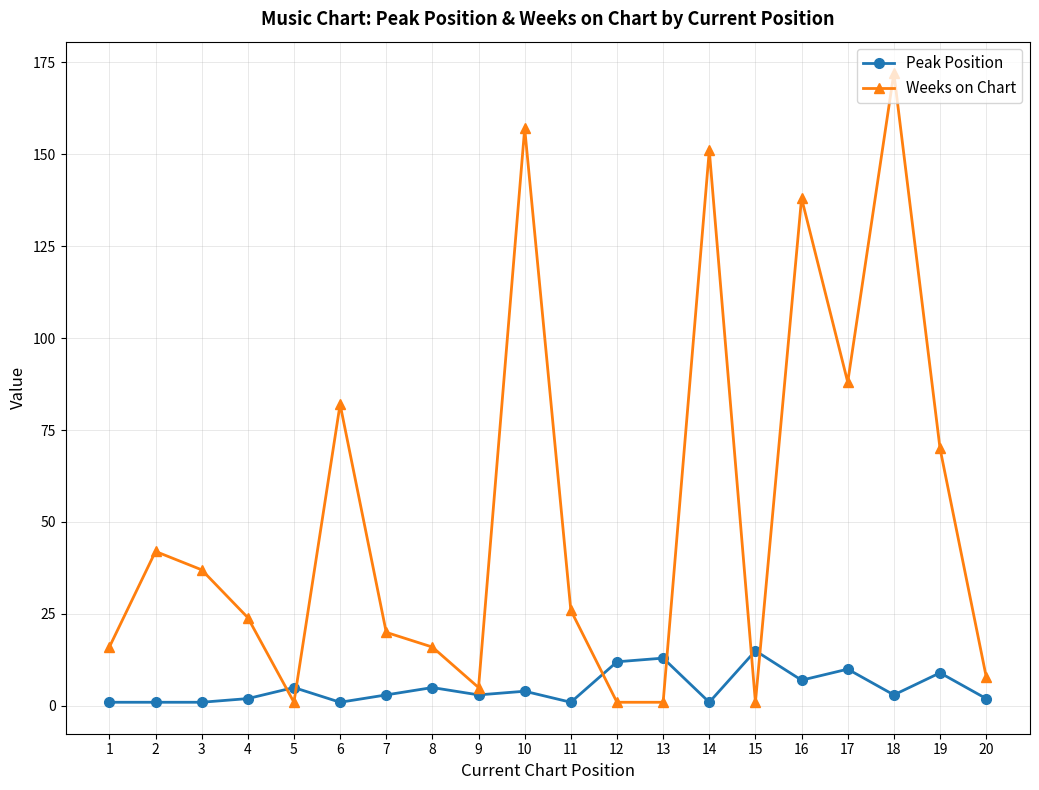

At which label does Weeks on Chart reach its peak?

18